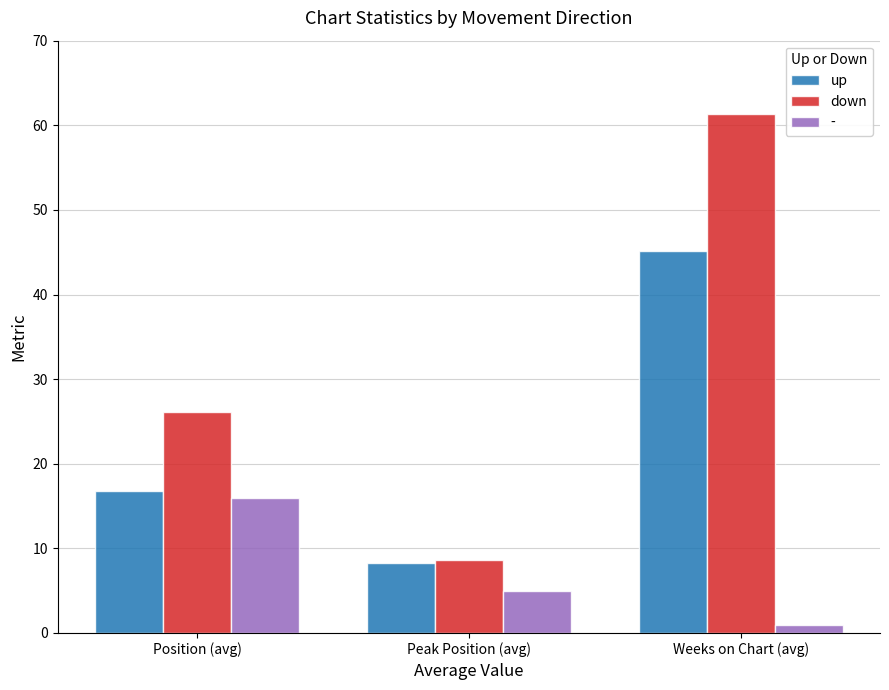

The down series shows 26.1 at Position (avg). True or false?

True